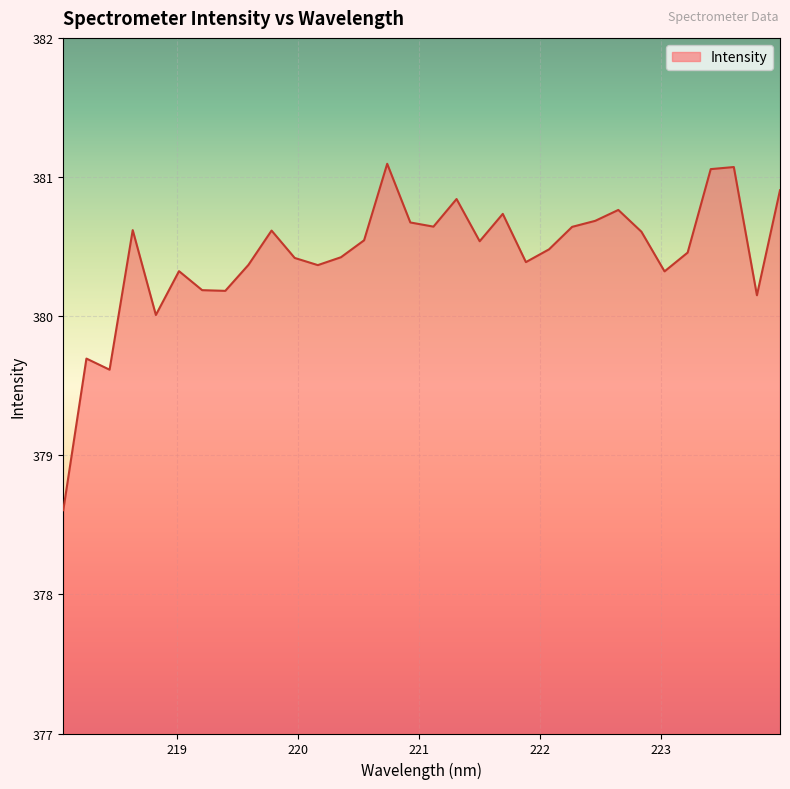

What is the difference between the maximum and minimum values?

2.5